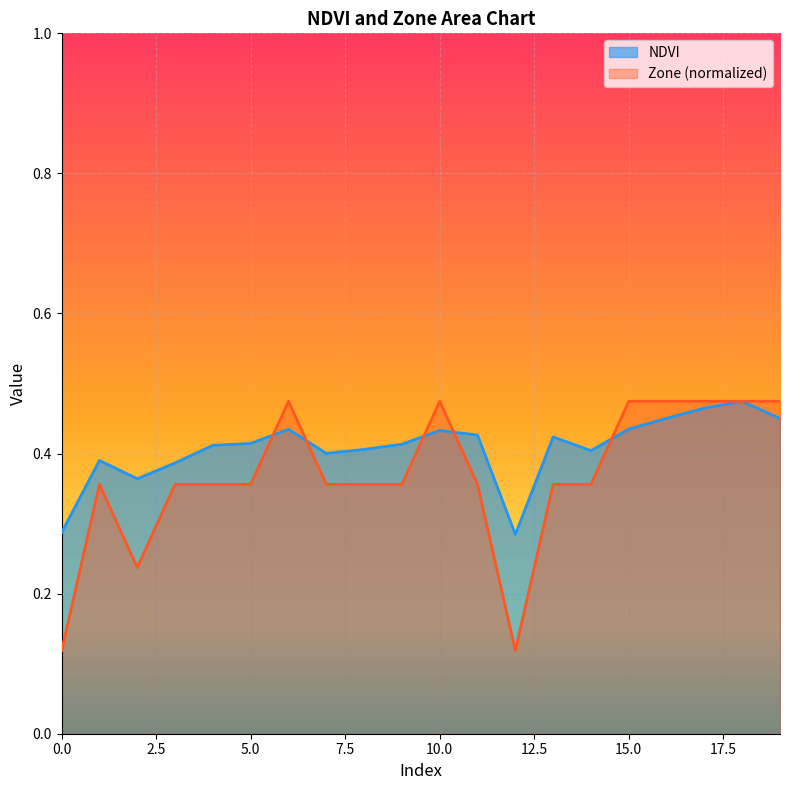

True or false: Zone has more than 2 interior local peaks.

True